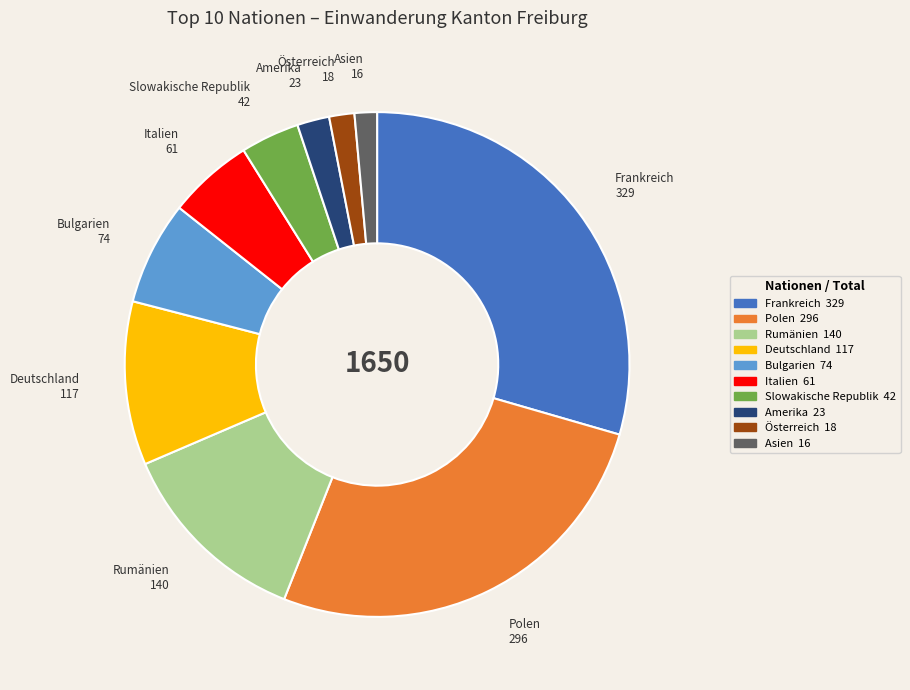

True or false: Bulgarien accounts for 20% of the total.

False